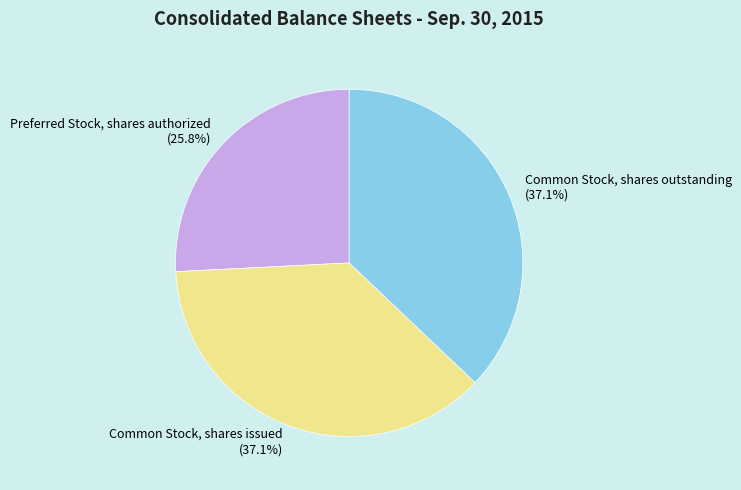

What percentage is NOT represented by Common Stock, shares outstanding?

62.9%